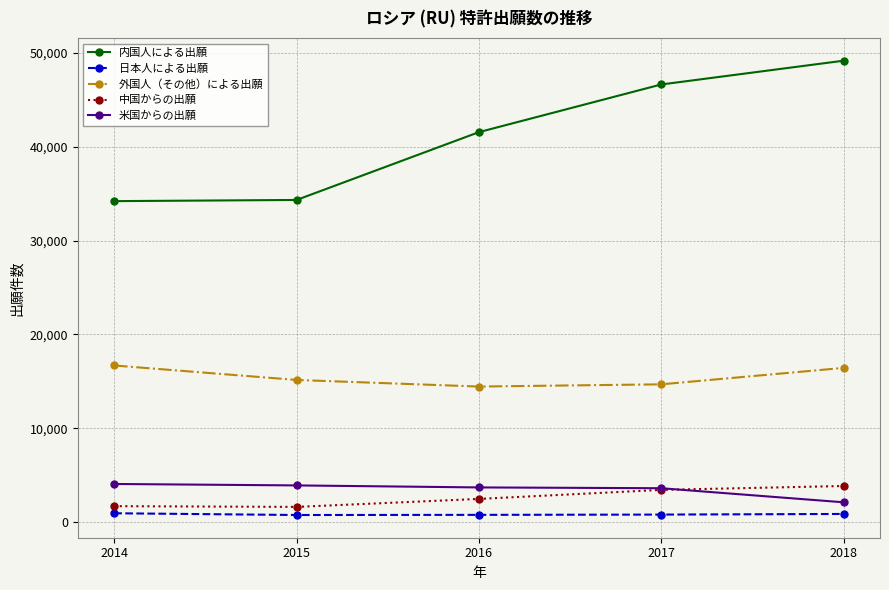

What is the maximum value for 中国からの出願?

3877